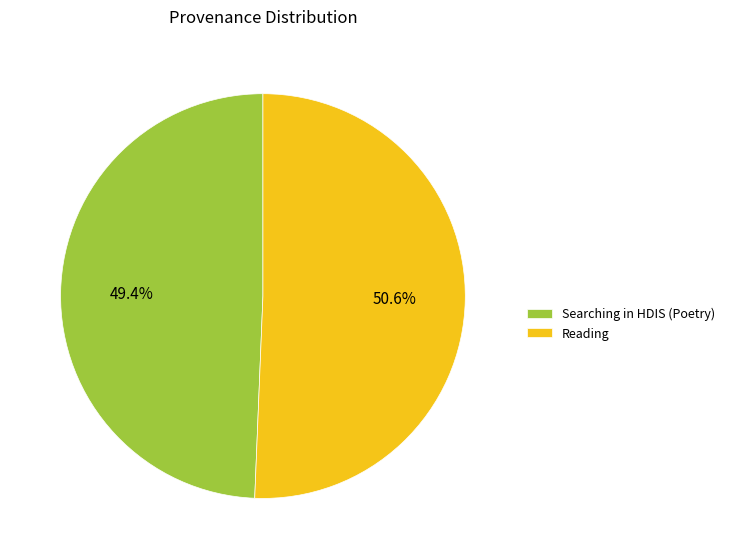

To the nearest percent, what percentage of the pie is Reading?

51%